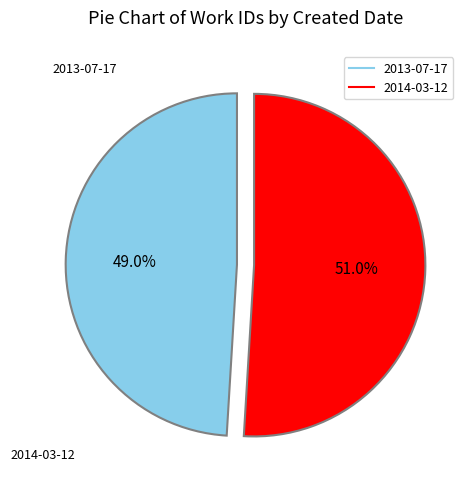

Count the number of slices in the pie.

2